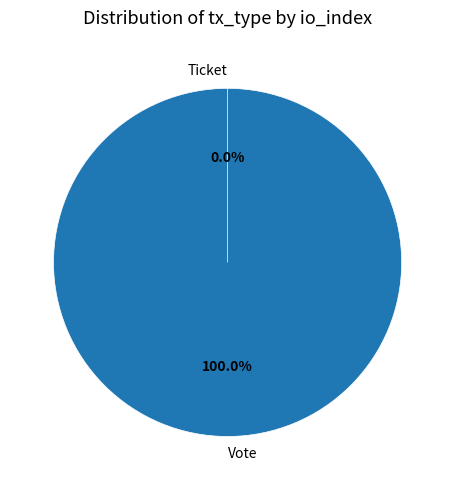

To the nearest percent, what is the average slice percentage?

50%